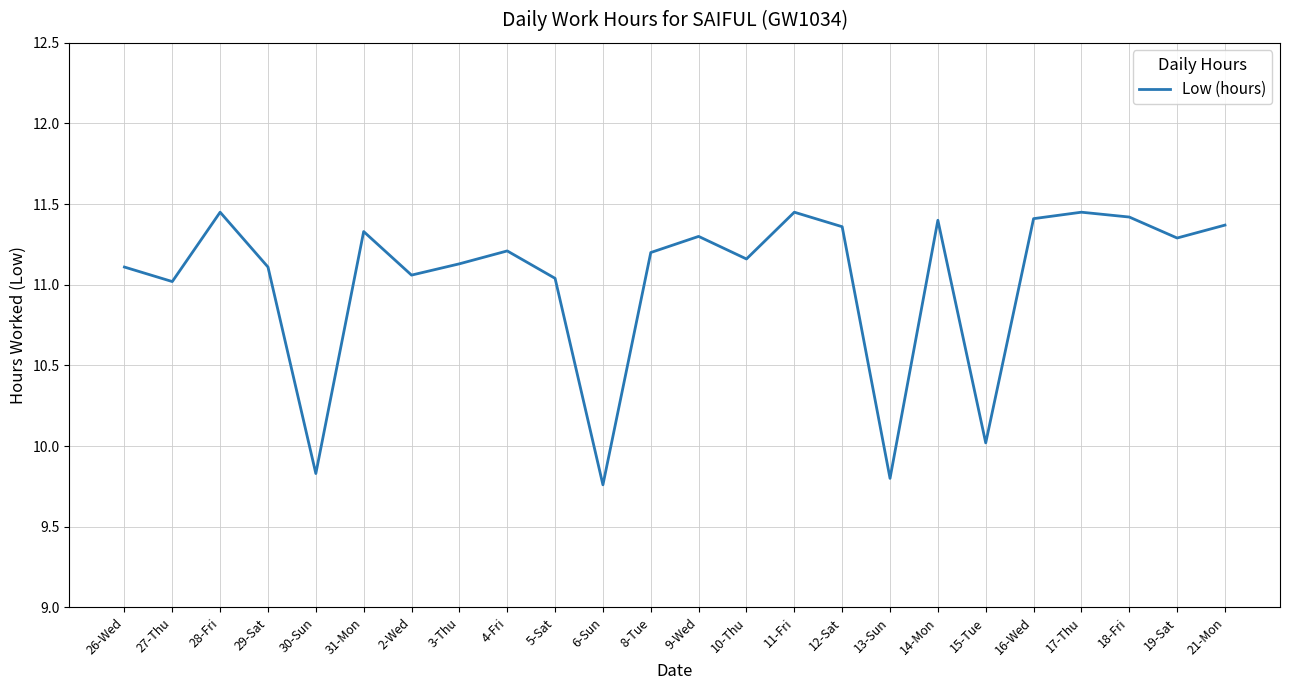

Where does the data first go above 11?

26-Wed